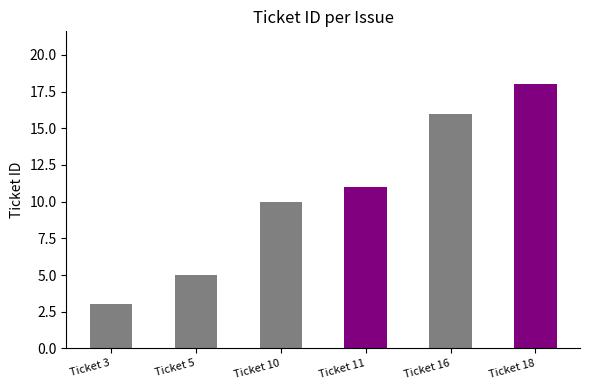

What is the minimum value shown in the chart?

3